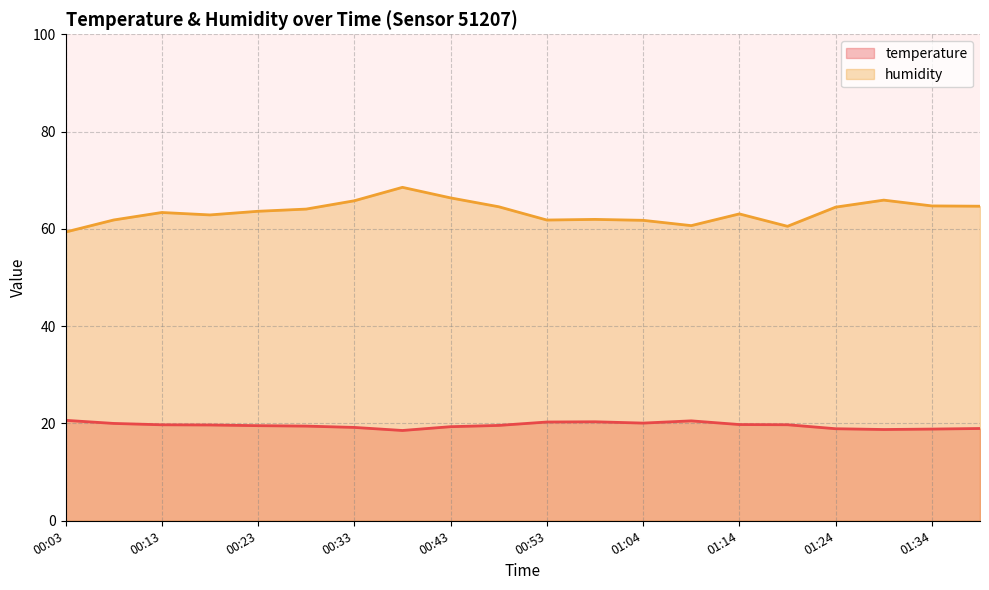

How many lines are shown in the chart?

2